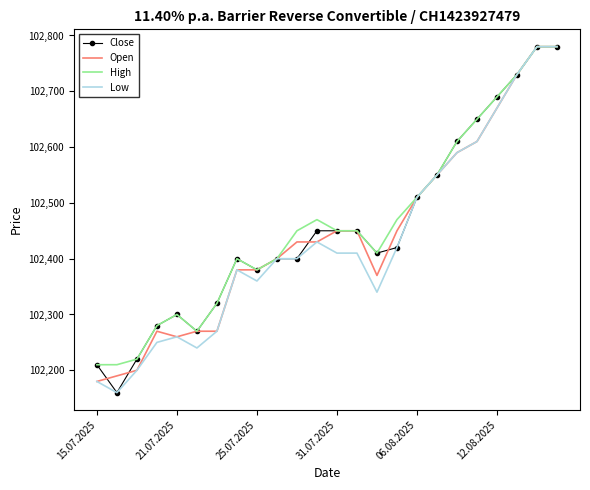

What is the smallest value displayed?

102160